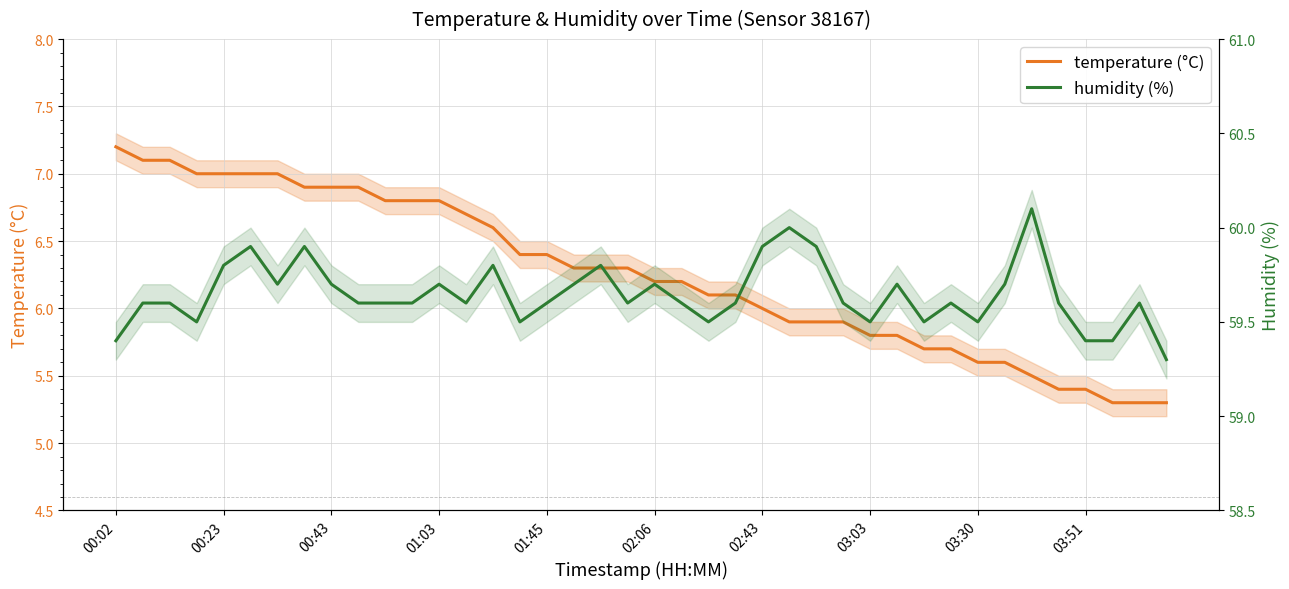

In humidity (%), how many points are lower than both neighbors (excluding endpoints)?

9